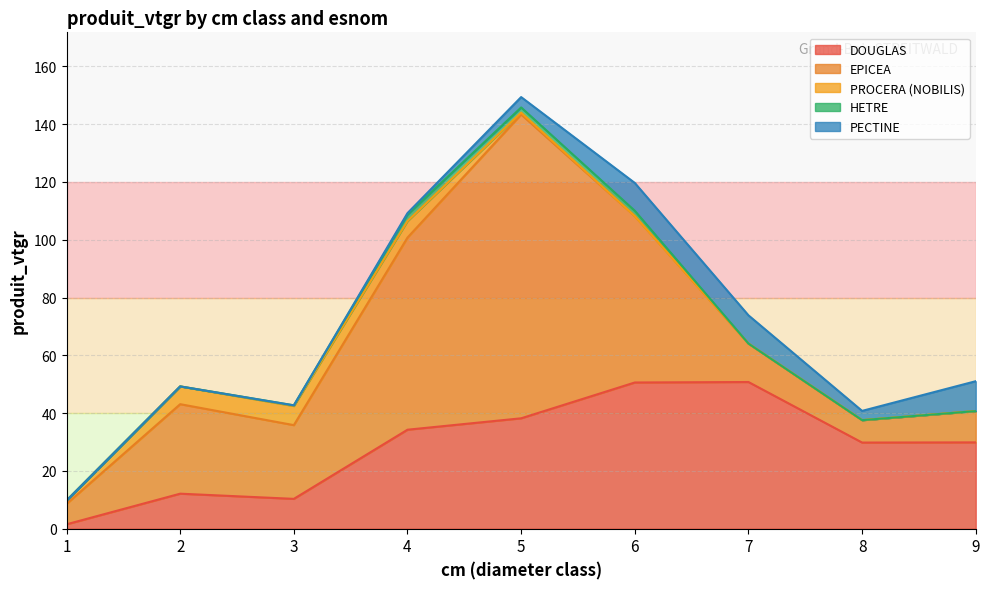

Which category has the highest value across all series?

5